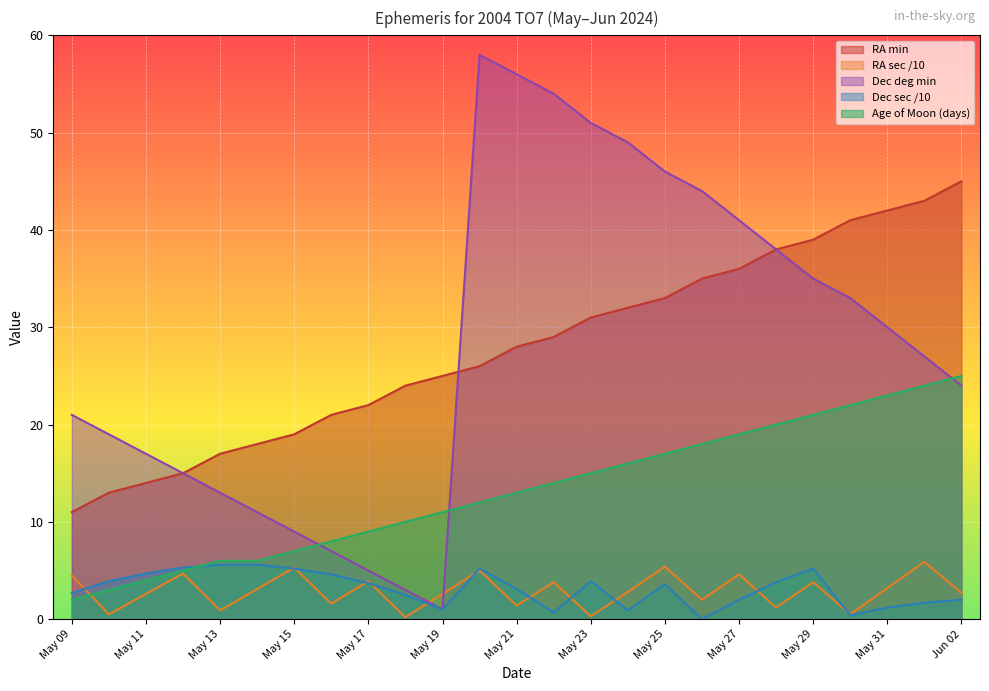

List the series in order of their peak value, highest first.

Dec deg min, RA min, Age of Moon (days), RA sec, Dec sec